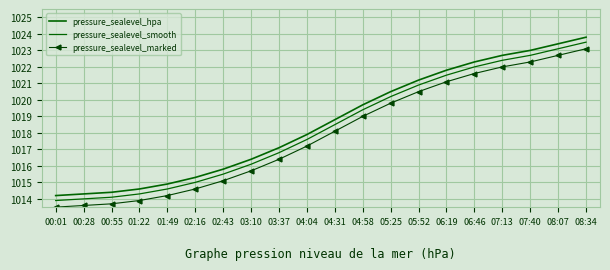

What is the difference between the pressure_sealevel_smooth values at 02:43 and 05:52?

5.4